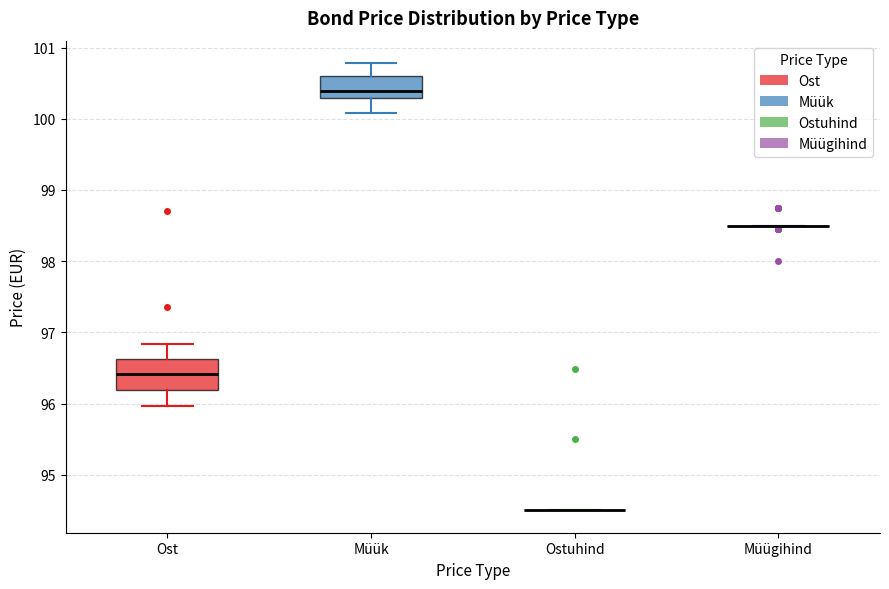

Reading left to right, read every box against the y-axis: the position of its median line, the range the box covers, and the ends of its whiskers. The values are not printed on the chart, so give them approximately, as read against the axis.

Ost: median 96.4, box 96.2 to 96.6, whiskers 96.0 to 96.8
Müük: median 100.4, box 100.3 to 100.6, whiskers 100.1 to 100.8
Ostuhind: box collapsed to a line at 94.5, whiskers 94.5 to 94.5
Müügihind: box collapsed to a line at 98.5, whiskers 98.5 to 98.5